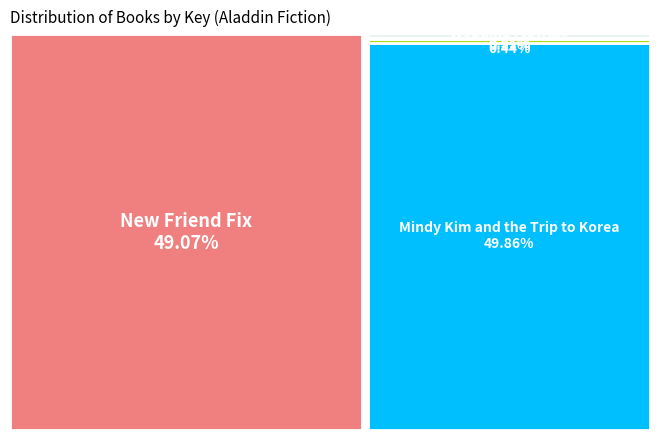

The Wedding Flowers slice represents 0% of the pie. True or false?

True